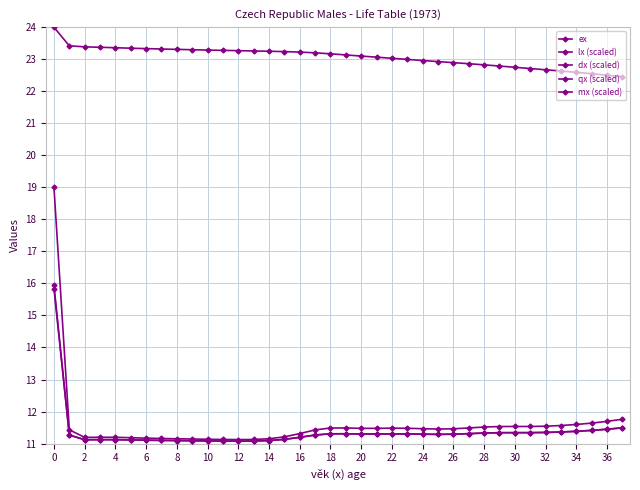

The value of ex at 2 is 91.8. True or false?

False